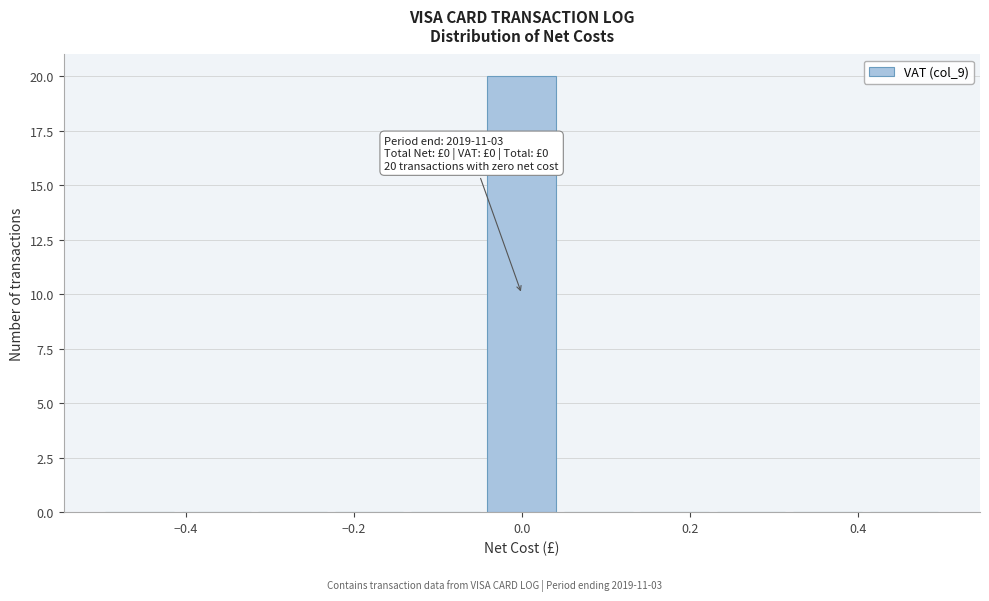

Which range on the x-axis has the tallest bar?

-0.04 to 0.04